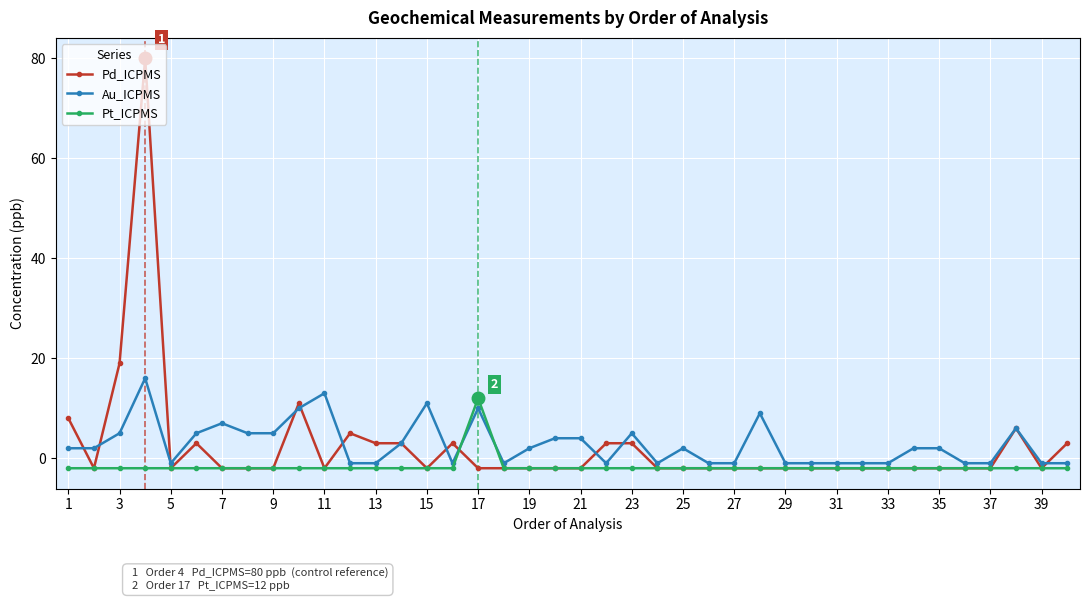

Reading left to right, extract all data points from this chart.

Pd_ICPMS: 8	-2	19	80	-2	3	-2	-2	-2	11	-2	5	3	3	-2	3	-2	-2	-2	-2	-2	3	3	-2	-2	-2	-2	-2	-2	-2	-2	-2	-2	-2	-2	-2	-2	6	-2	3
Au_ICPMS: 2	2	5	16	-1	5	7	5	5	10	13	-1	-1	3	11	-1	10	-1	2	4	4	-1	5	-1	2	-1	-1	9	-1	-1	-1	-1	-1	2	2	-1	-1	6	-1	-1
Pt_ICPMS: -2	-2	-2	-2	-2	-2	-2	-2	-2	-2	-2	-2	-2	-2	-2	-2	12	-2	-2	-2	-2	-2	-2	-2	-2	-2	-2	-2	-2	-2	-2	-2	-2	-2	-2	-2	-2	-2	-2	-2